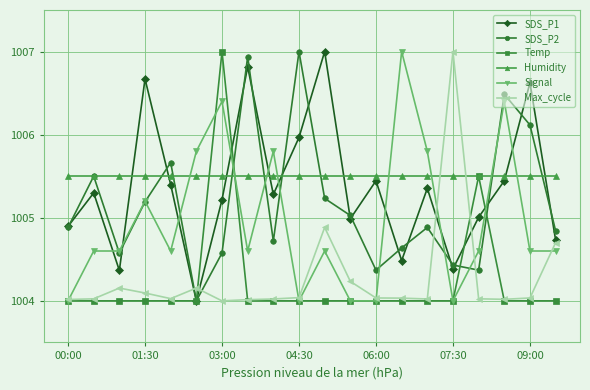

What is the value of the Humidity point at the 6th from the left?

1005.5